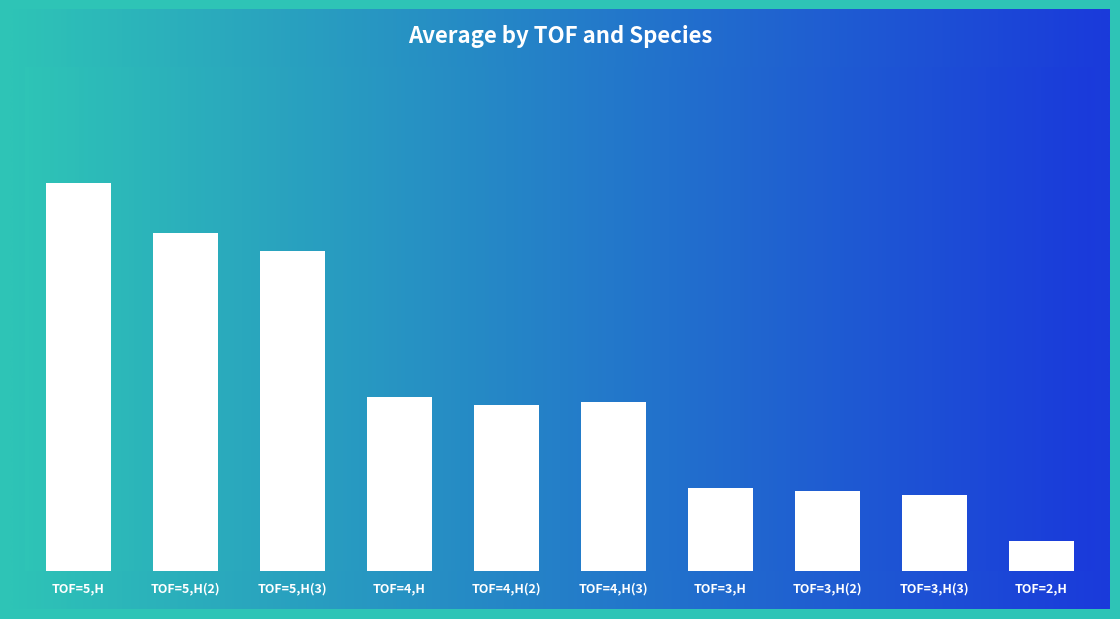

The value at TOF=4,H(3) is 0.5. True or false?

True